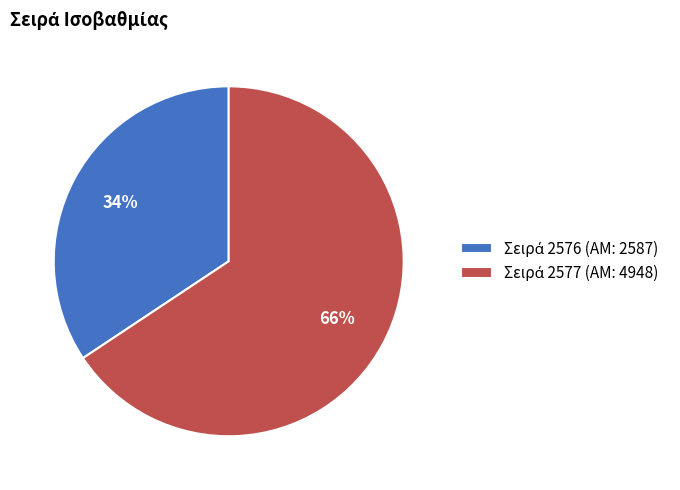

Count the number of slices in the pie.

2